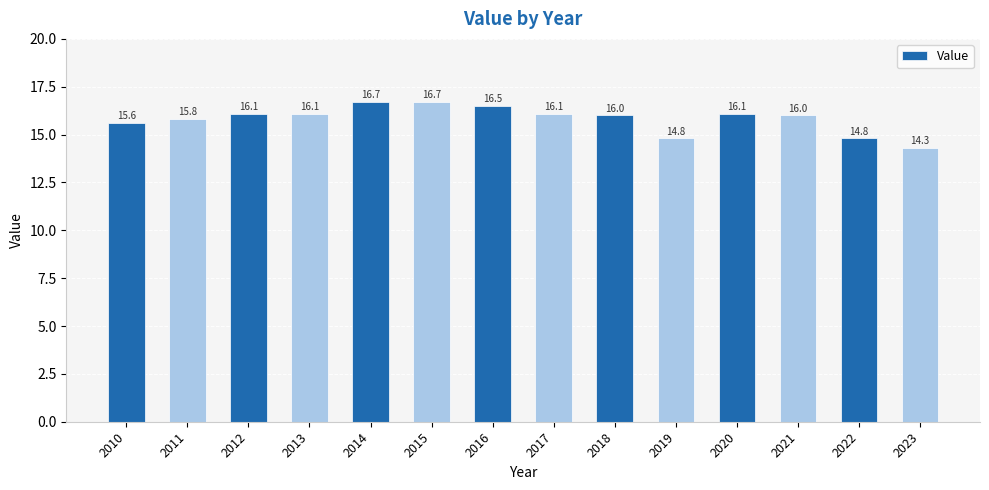

What is the ratio of the value at 2015 to the value at 2018?

1.0